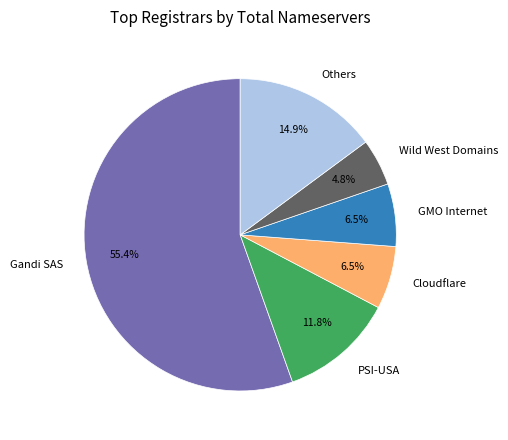

What portion of the pie excludes Cloudflare?

93.5%